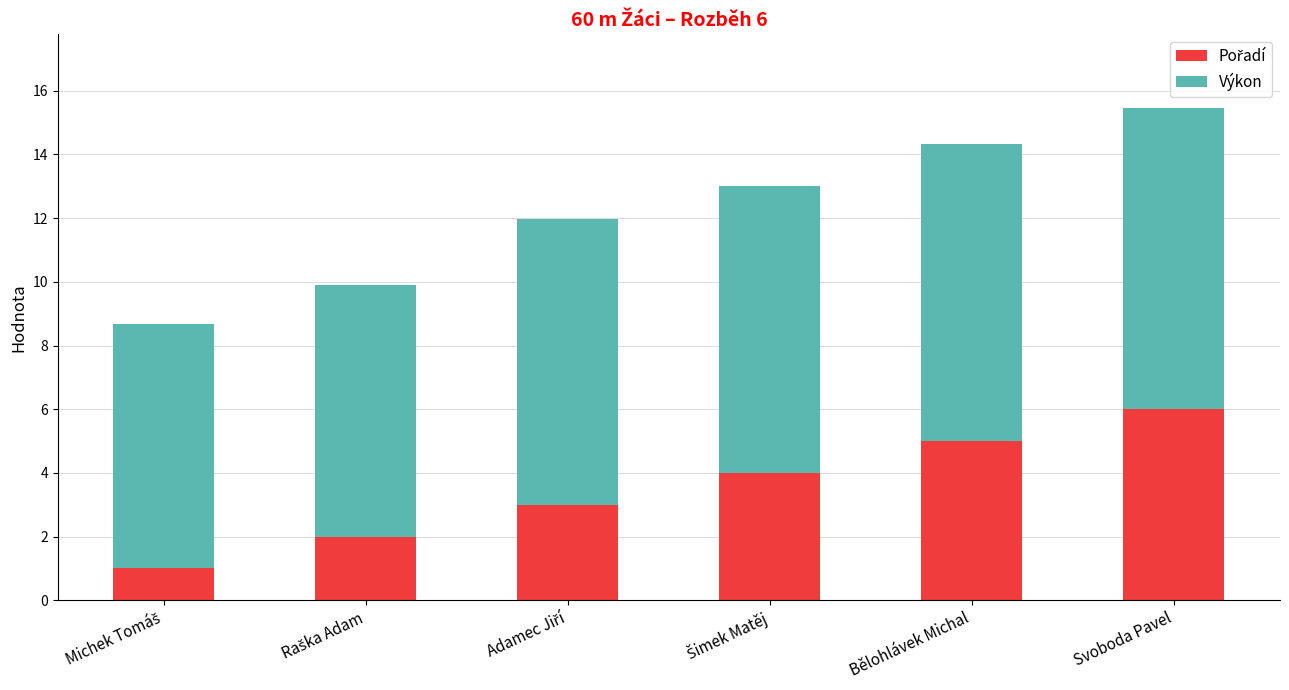

What is the total value across all series at Bělohlávek Michal?

14.3